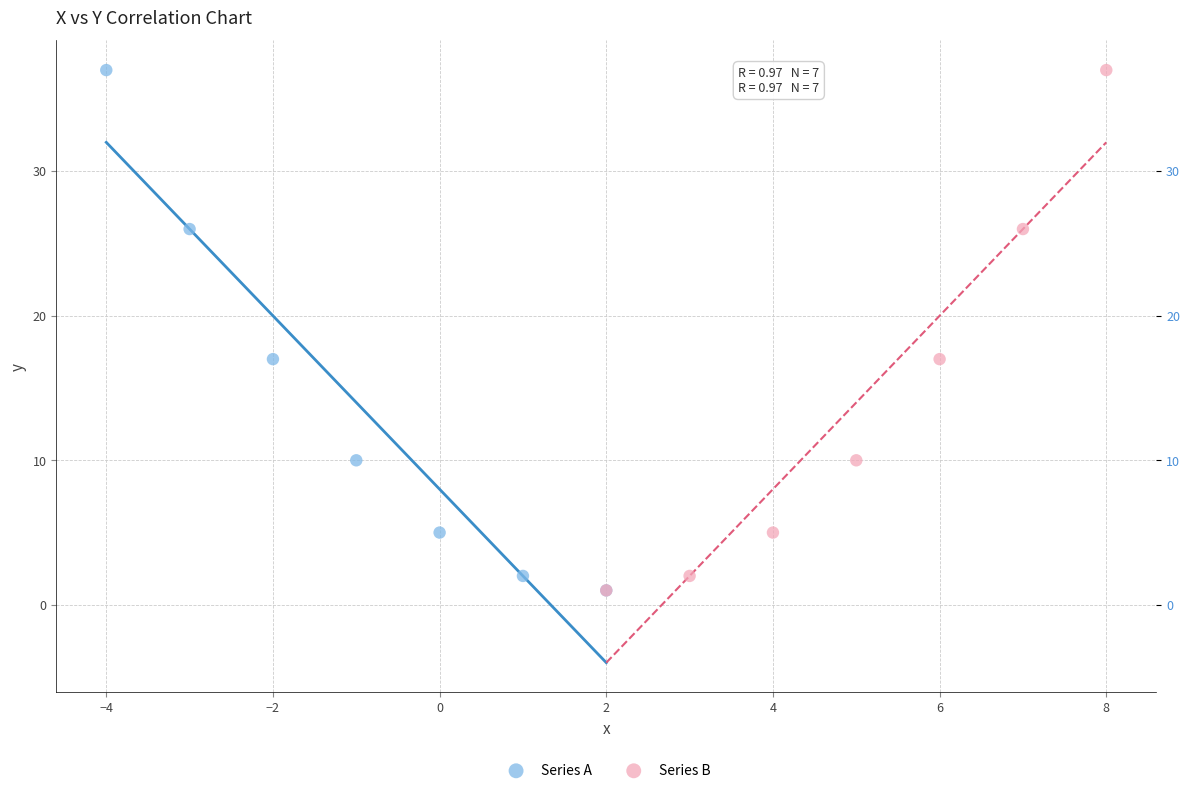

What are all the series names shown in the legend?

Series A, Series B